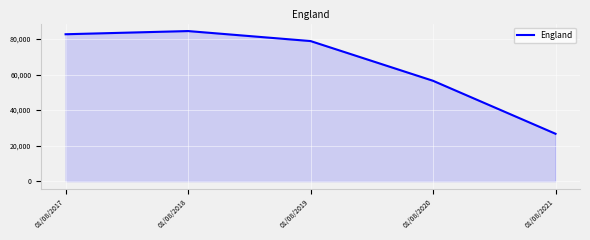

How many values are below 78838?

2